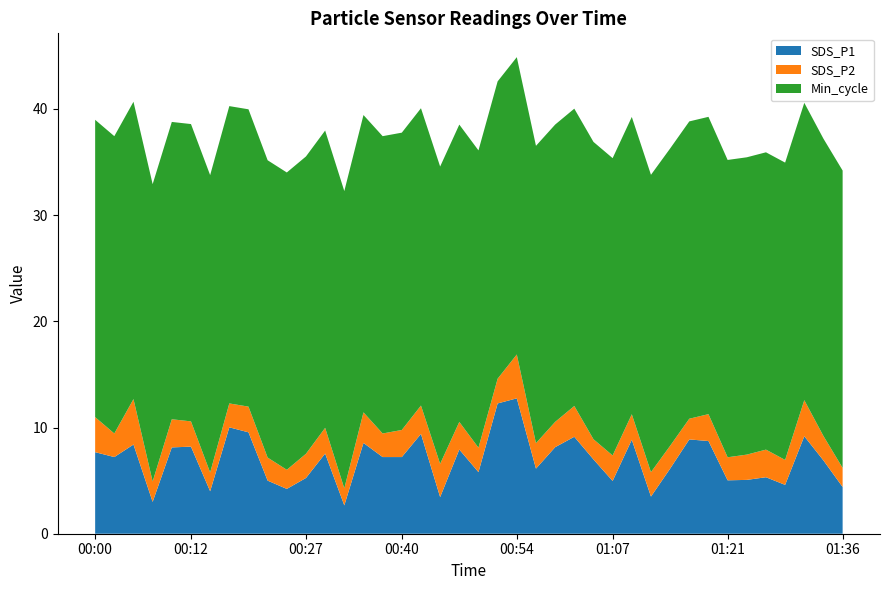

What is the total value across all series at 01:07?

35.4